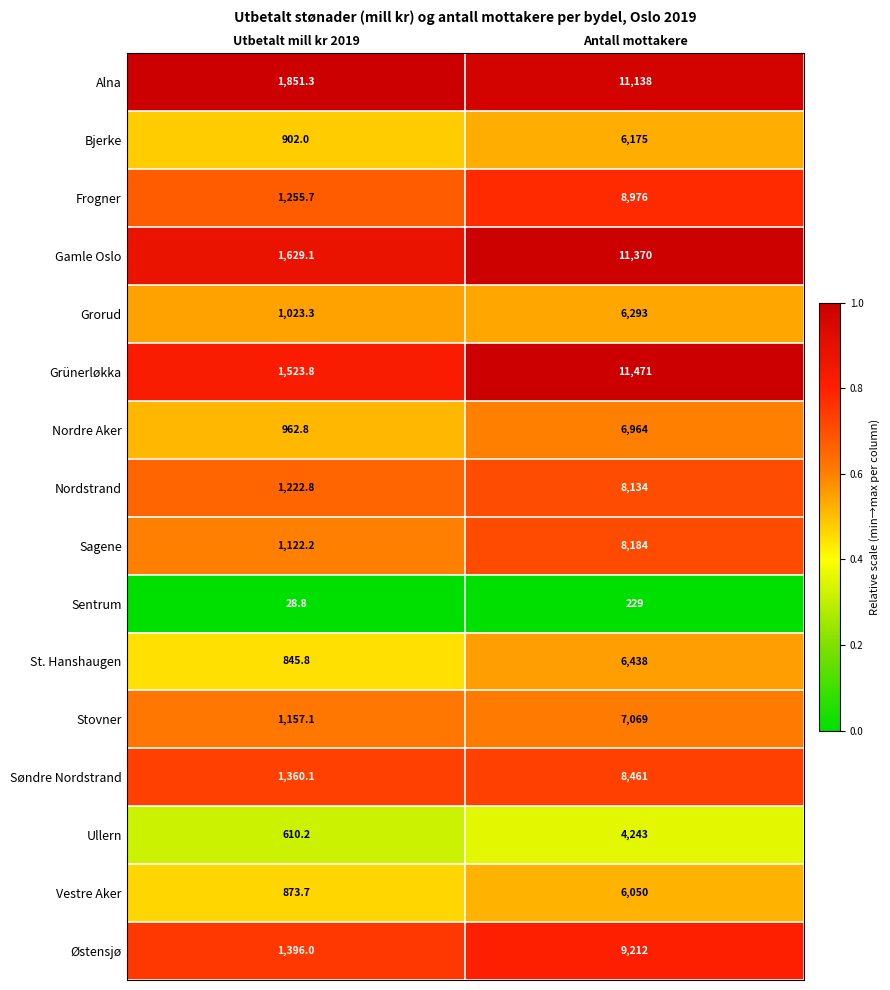

Rank the series at Antall mottakere from highest to lowest value.

Grünerløkka, Gamle Oslo, Alna, Østensjø, Frogner, Søndre Nordstrand, Sagene, Nordstrand, Stovner, Nordre Aker, St. Hanshaugen, Grorud, Bjerke, Vestre Aker, Ullern, Sentrum